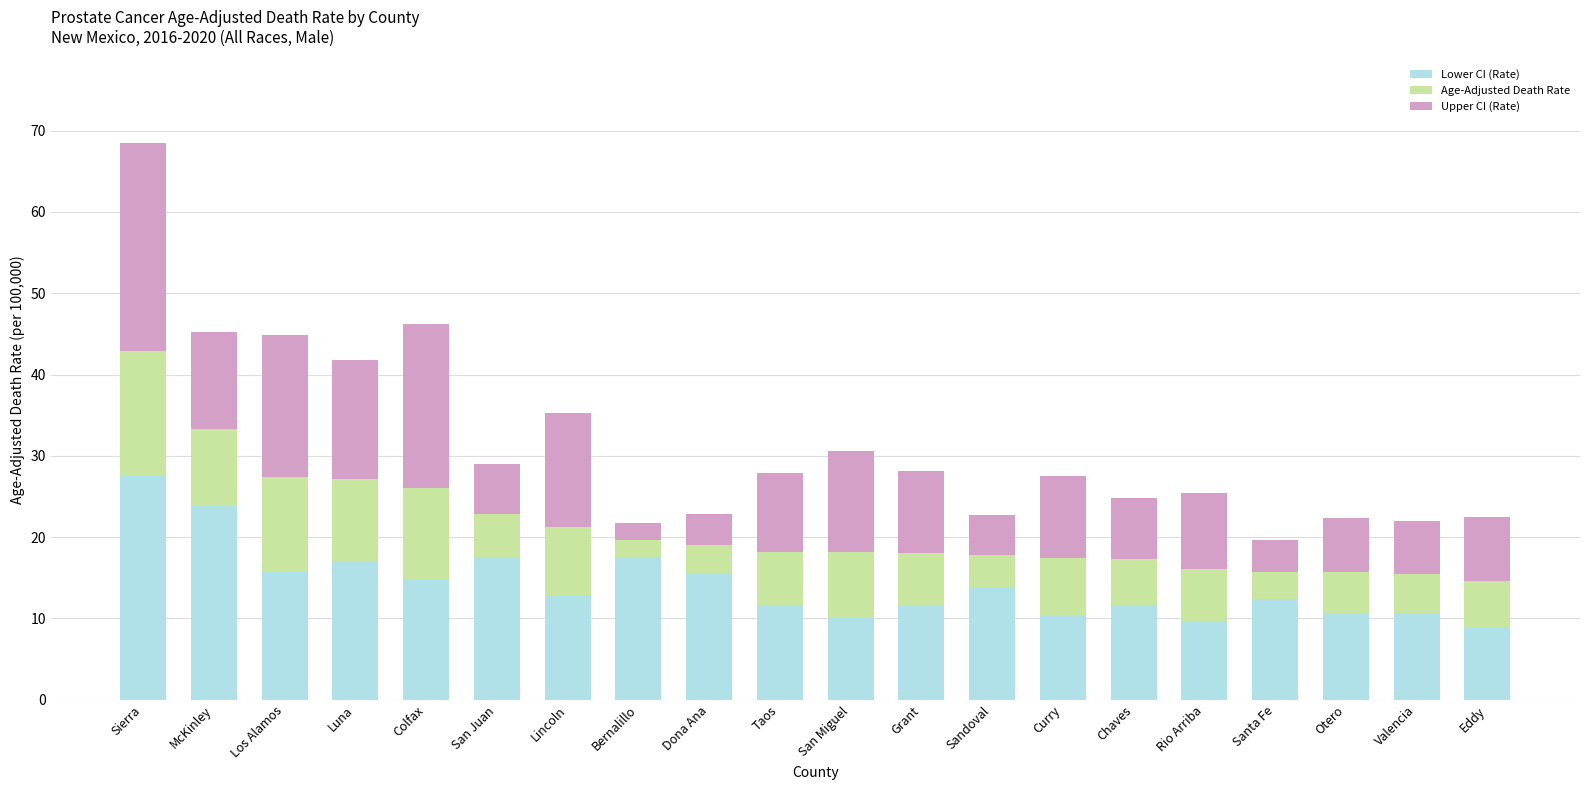

What is the total value across all series at Dona Ana?

22.9